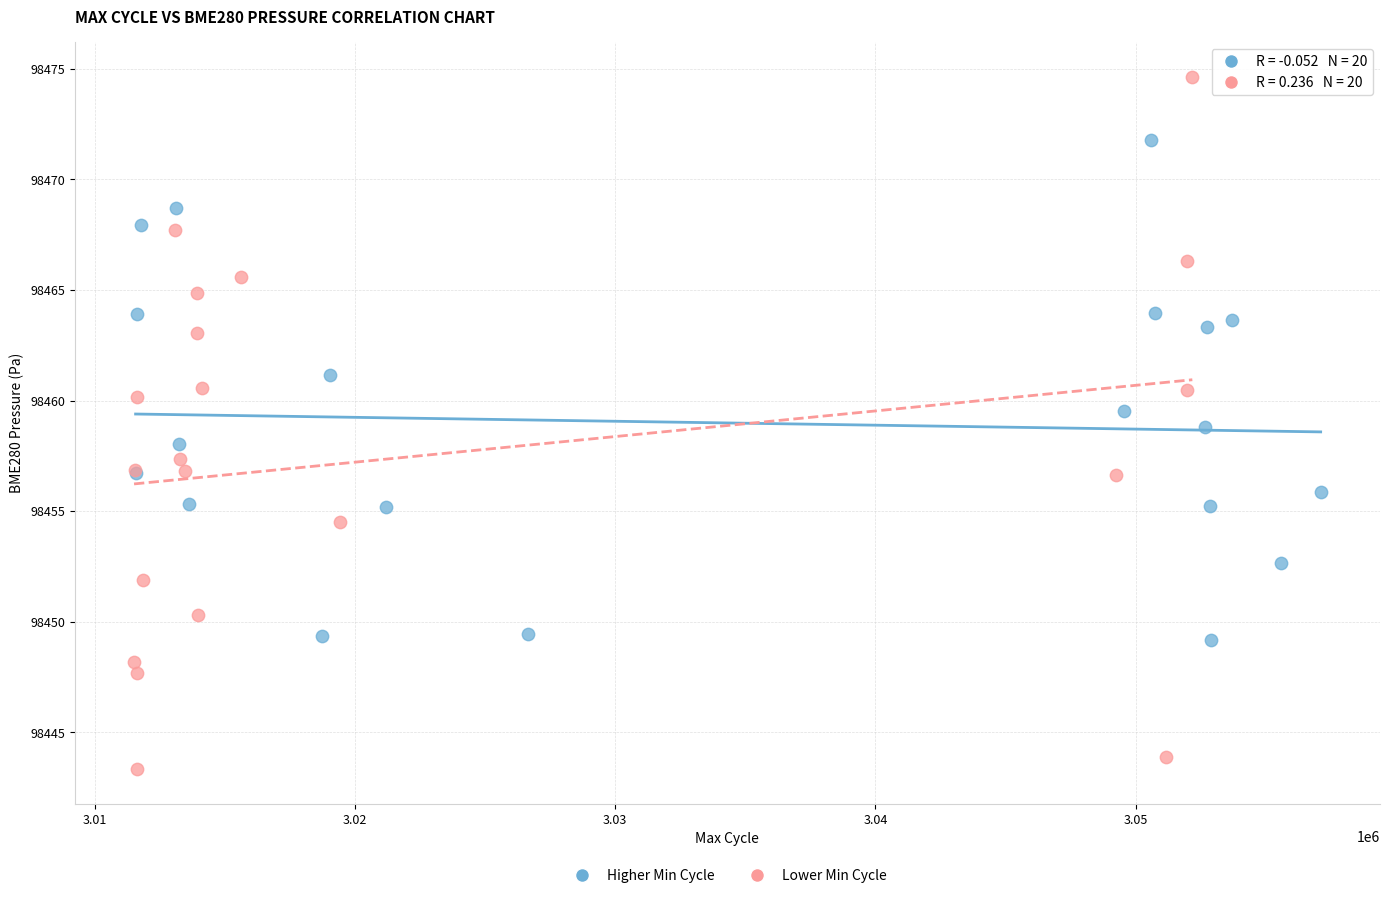

Which series has the largest Y range (max minus min)?

Lower Min Cycle